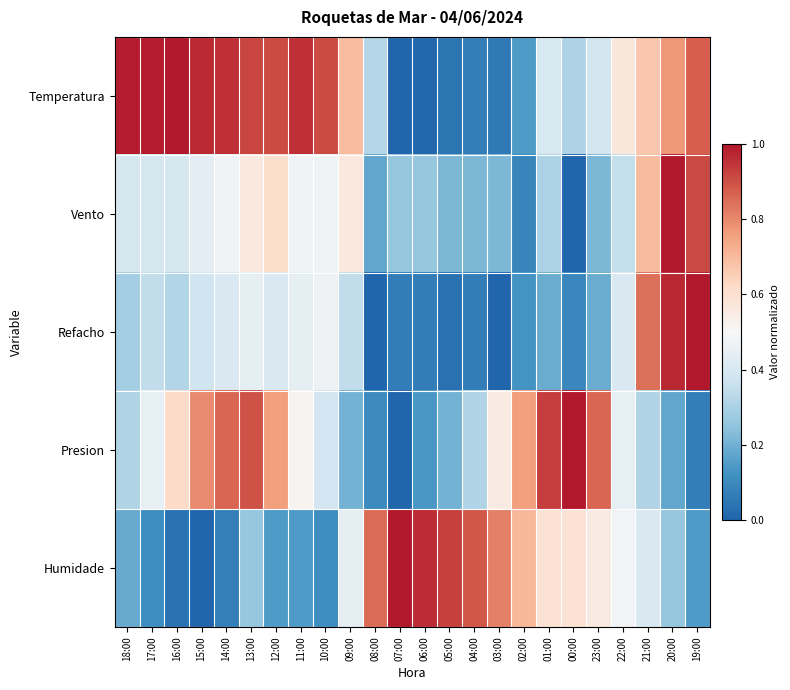

At 00:00, list the series in order from largest to smallest.

Presion, Humidade, Temperatura, Refacho, Vento